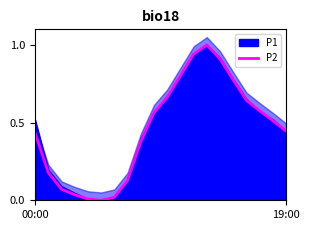

Rank the categories by value from lowest to highest.

5, 4, 6, 3, 2, 7, 19:00, 8, 00:00, 19, 18, 9, 17, 16, 10, 15, 11, 14, 12, 13